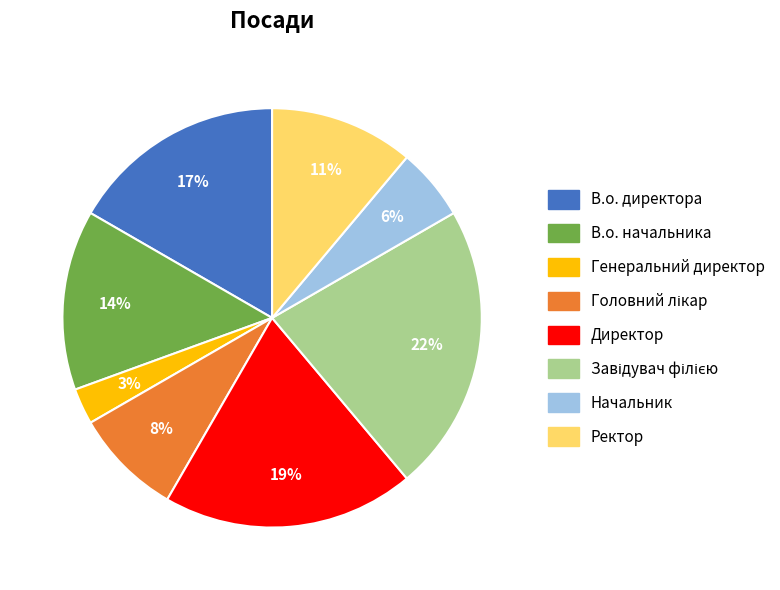

How many segments does this pie chart have?

8